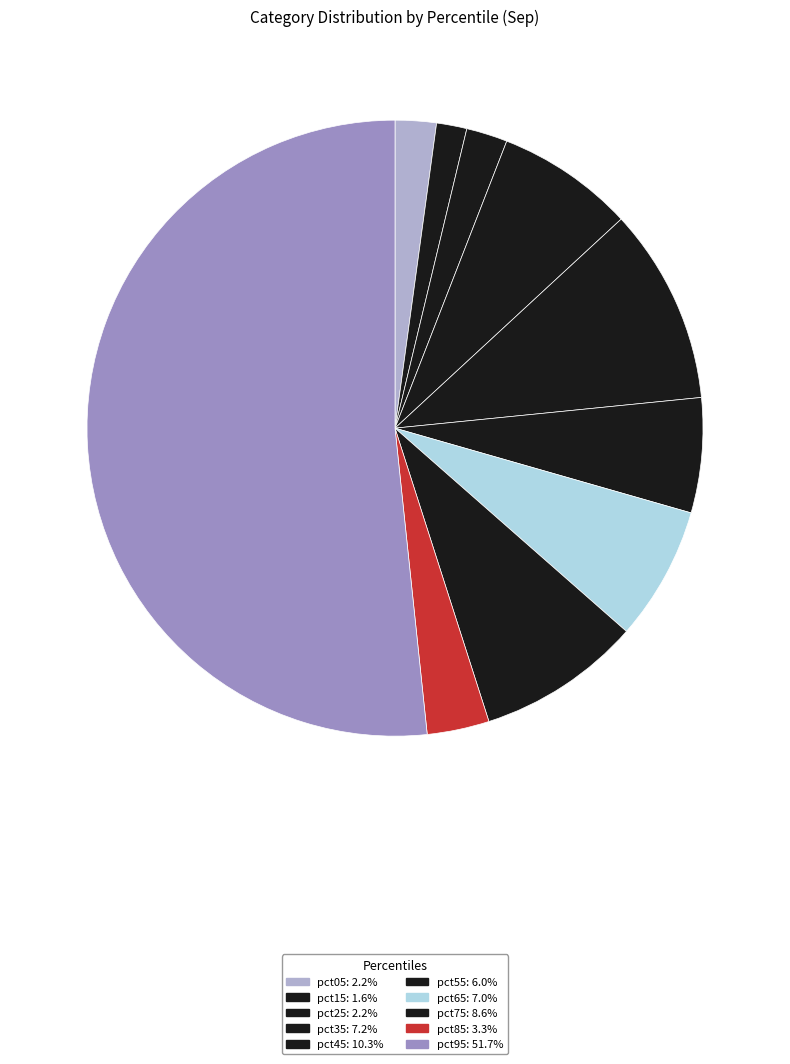

The pct15 slice represents 2% of the pie. True or false?

True